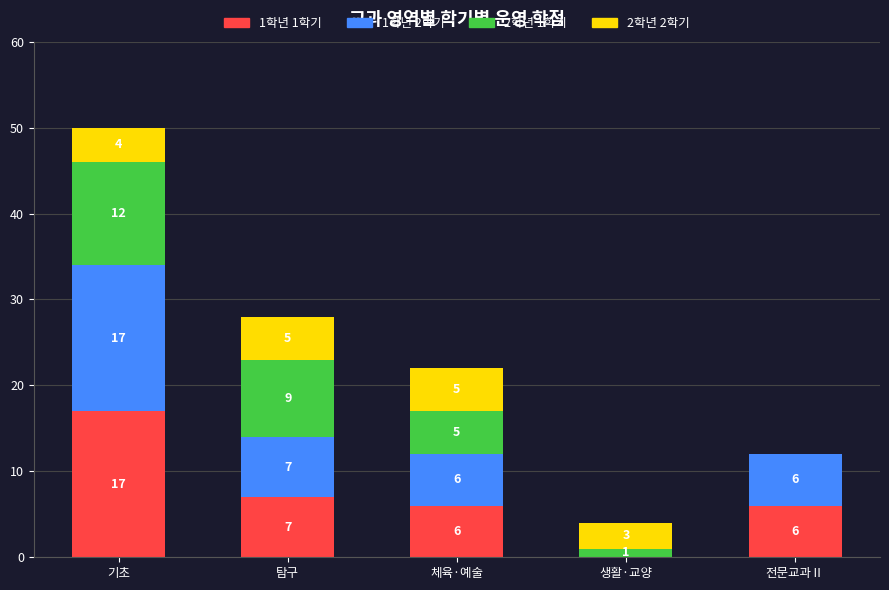

Reading right to left, what are the values for 1학년 1학기?

전문교과Ⅱ=6	생활·교양=0	체육·예술=6	탐구=7	기초=17